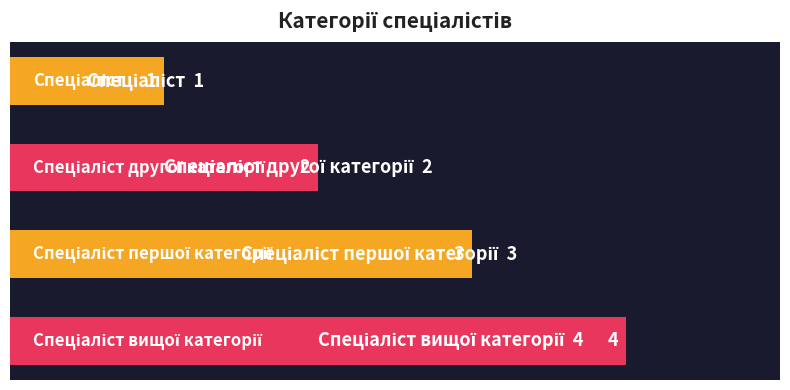

Count the values in the range 2 to 4.

3